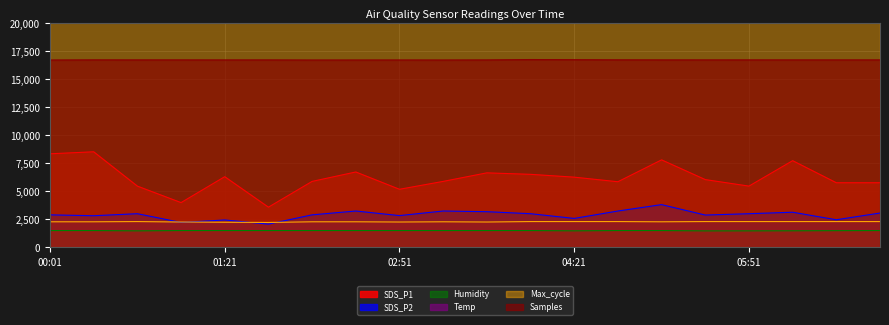

True or false: Humidity and Temp cross at least once.

False